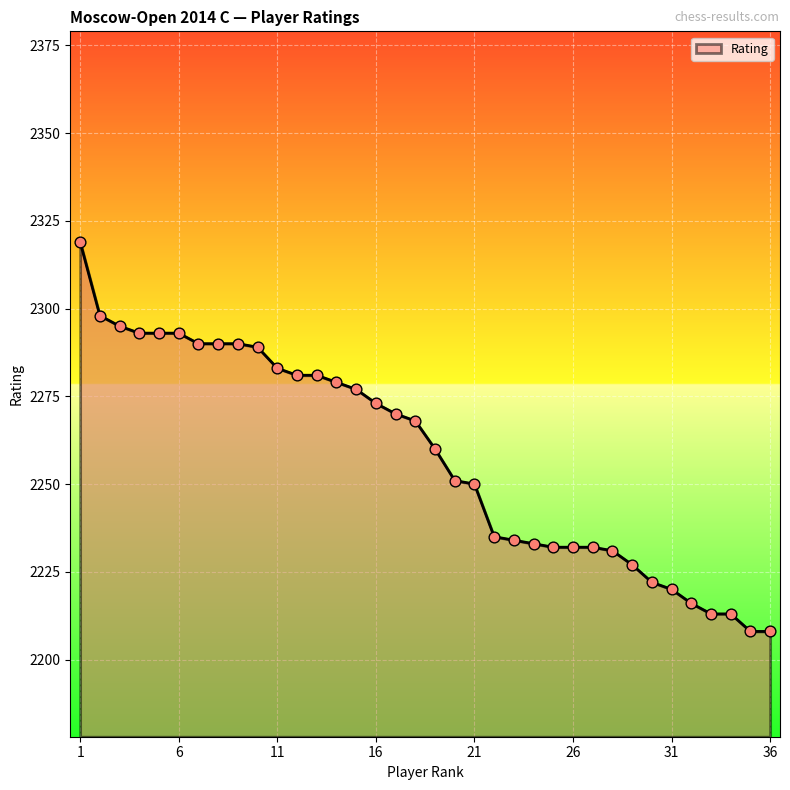

What is the minimum value shown in the chart?

2208